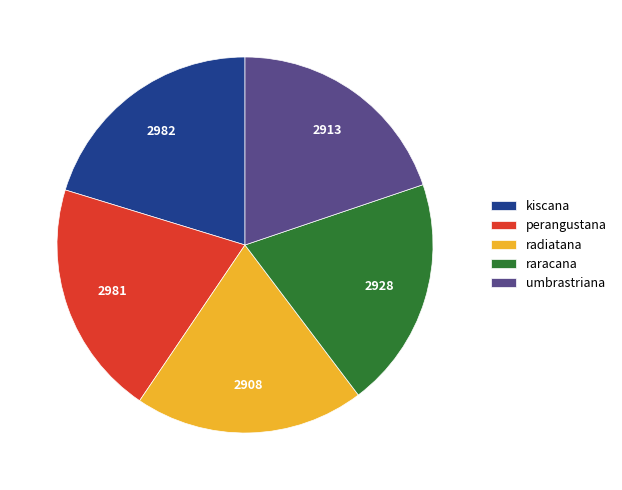

Approximately how many times larger is the value at perangustana compared to radiatana?

1.0